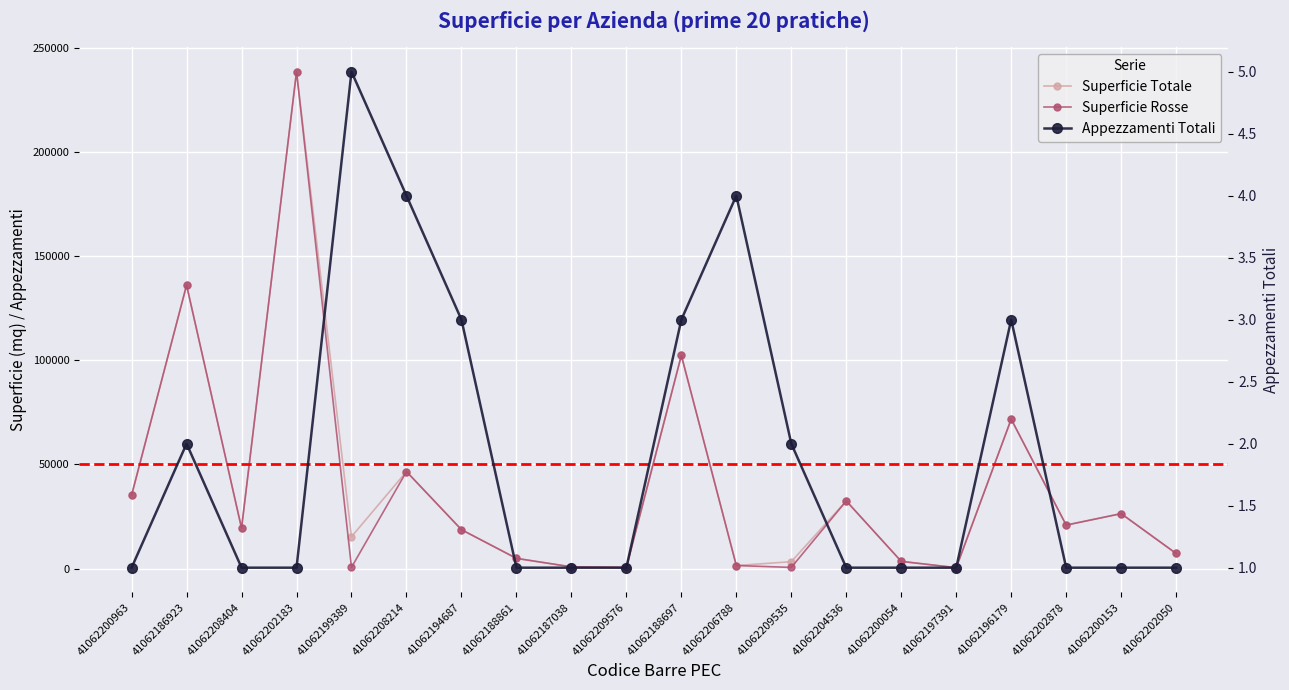

How many values in the Superficie Totale series exceed 19400?

9